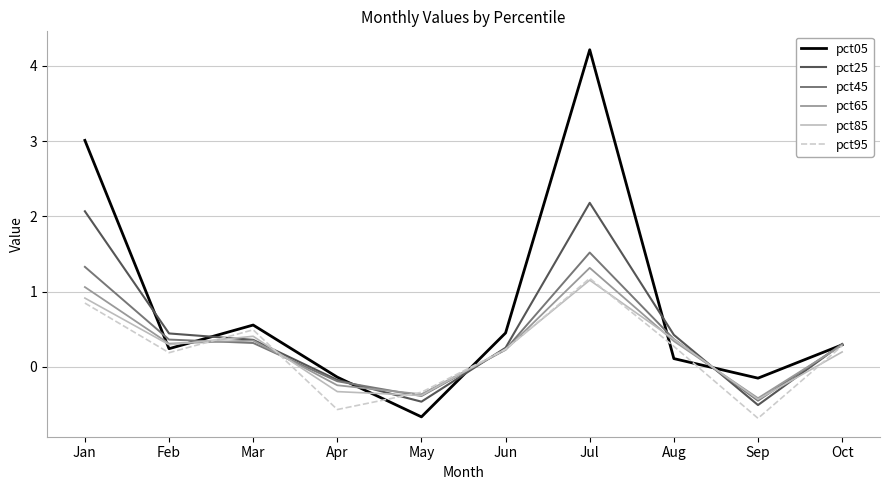

How many distinct data groups are displayed?

6